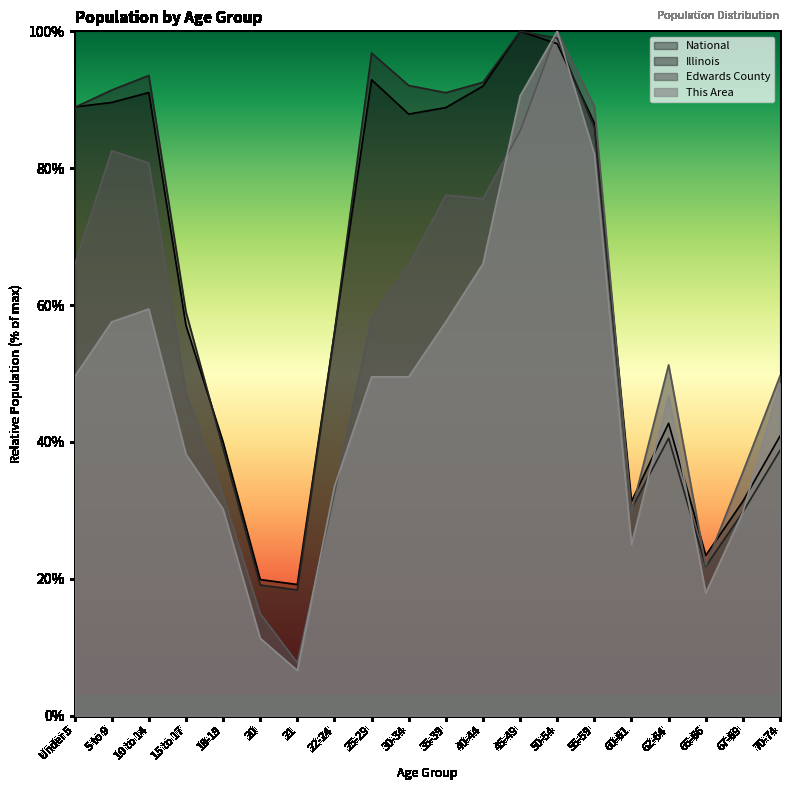

What is the label of the 14th point from the right?

21